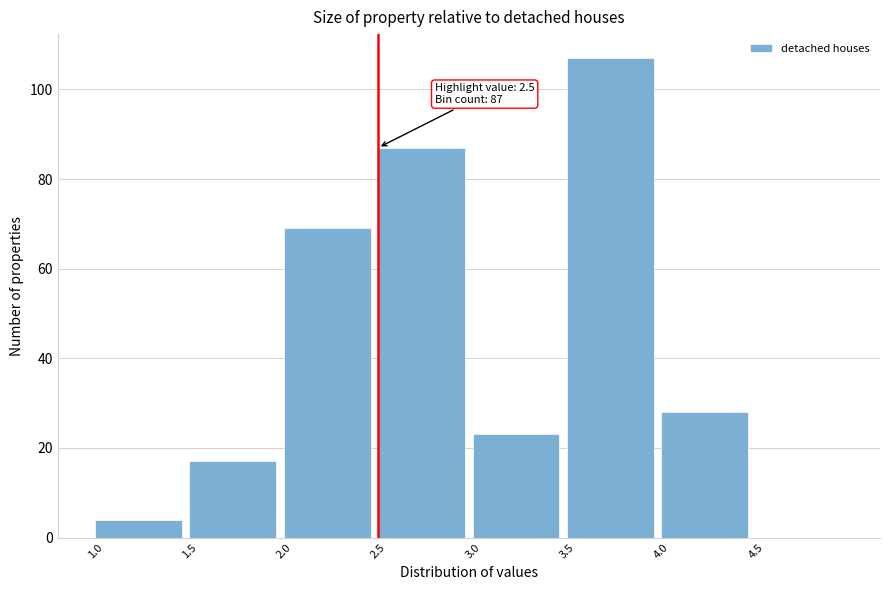

Which range on the x-axis has the tallest bar?

3.5 to 4.0